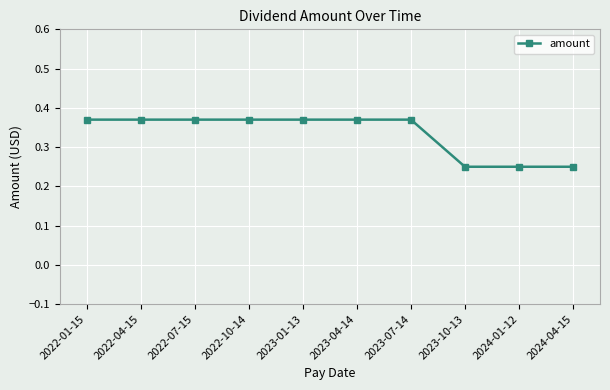

Does the chart have visible grid lines?

Yes